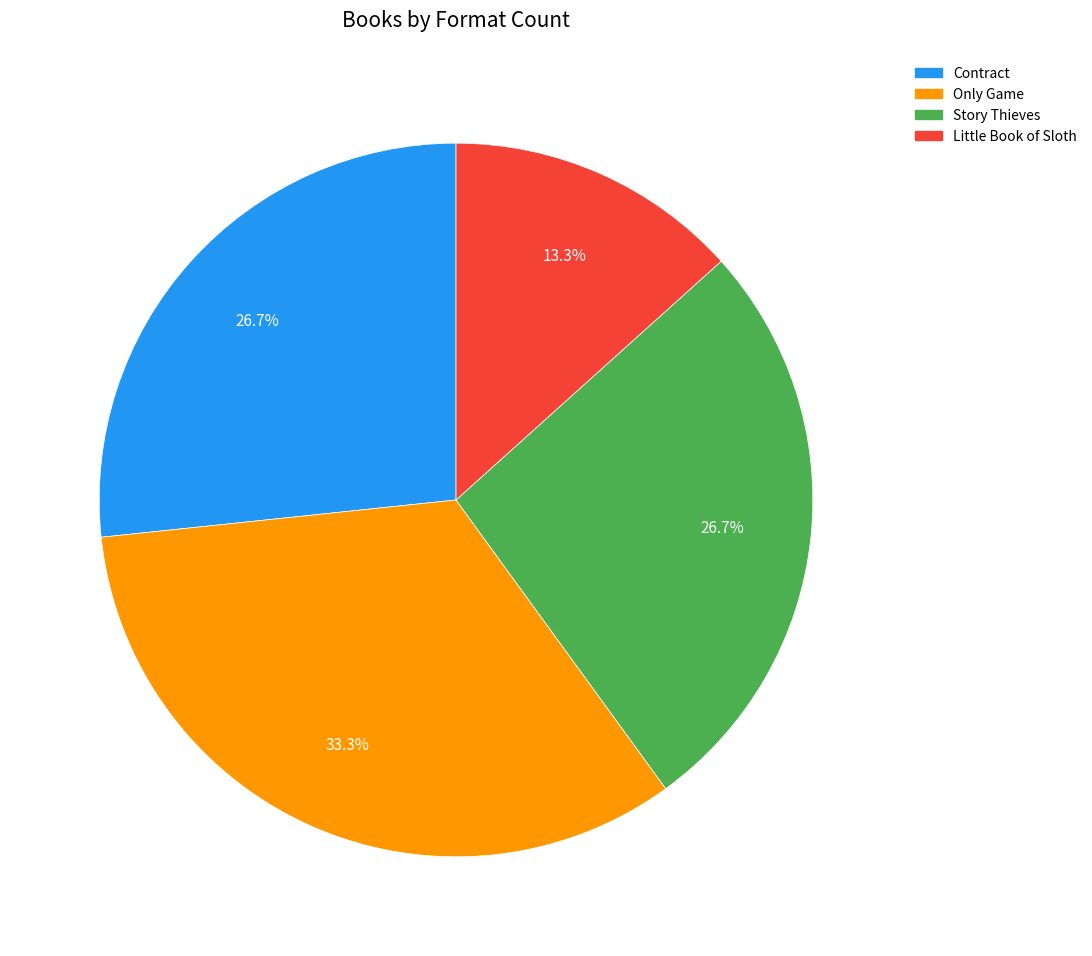

What percentage is NOT represented by Story Thieves?

73.3%